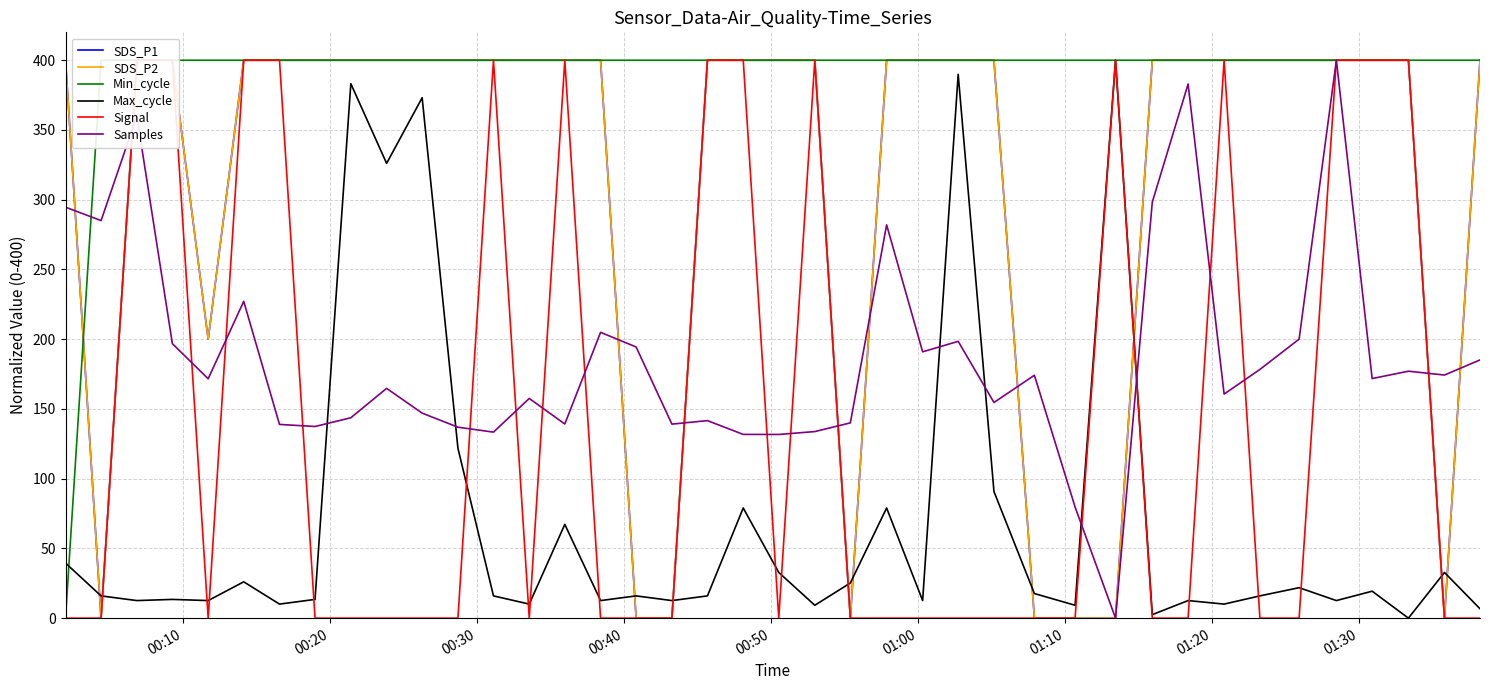

What are all the series names shown in the legend?

SDS_P1, SDS_P2, Min_cycle, Max_cycle, Signal, Samples